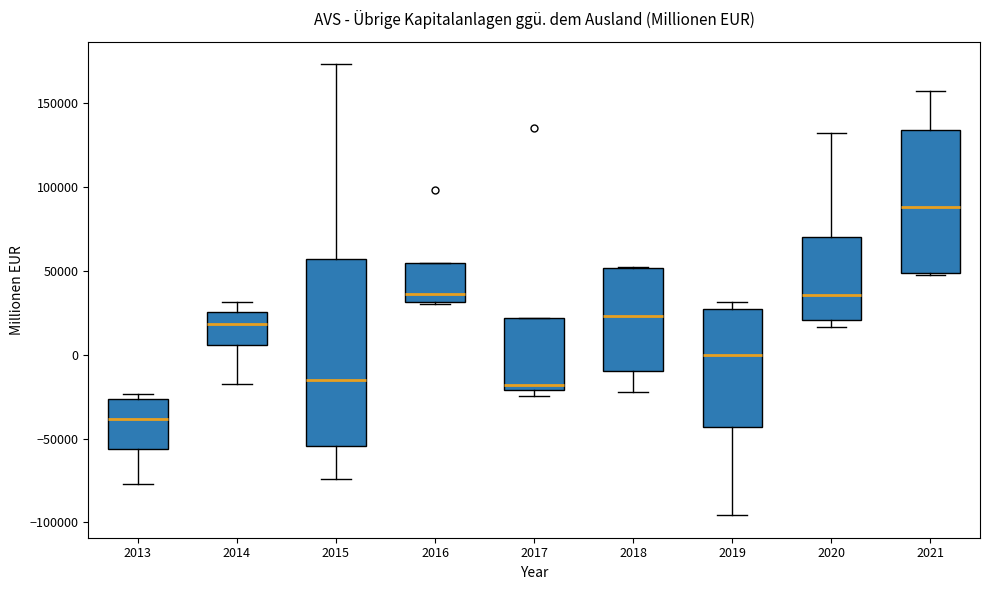

Which box's median line is the lowest?

2013